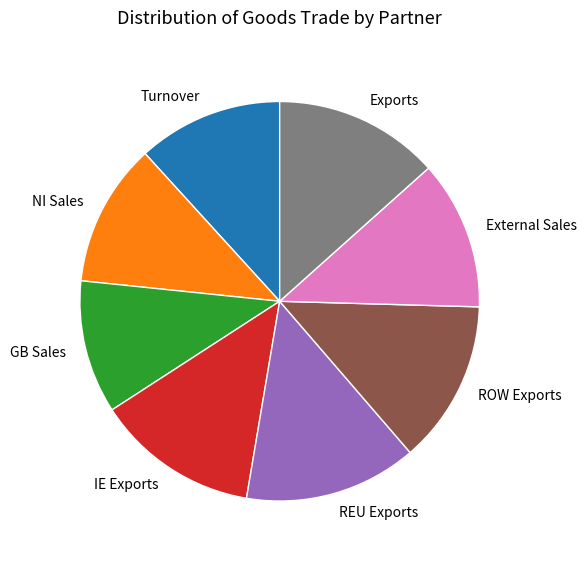

Combined, do IE Exports and REU Exports account for over 50%?

No